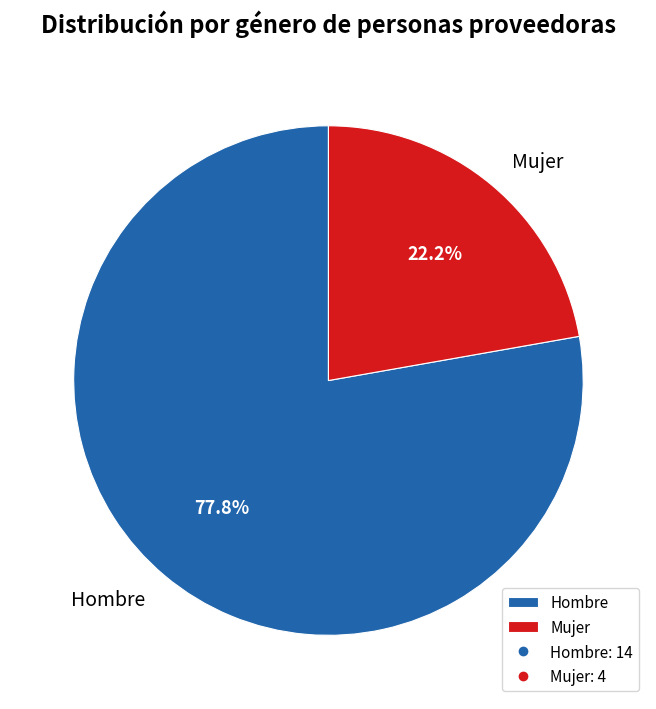

To the nearest percent, what percentage of the pie is Hombre?

78%